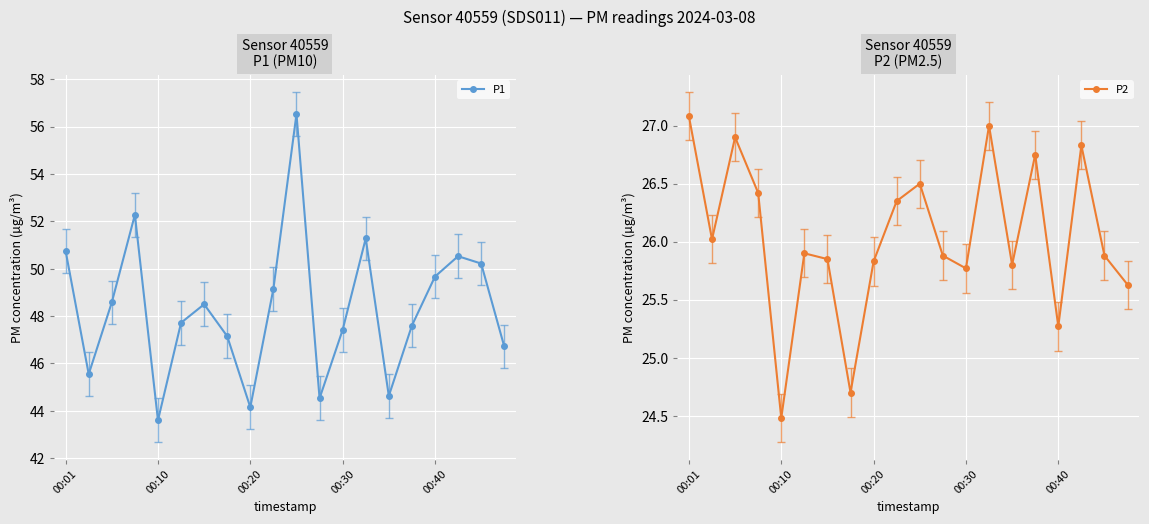

True or false: P2 has a value of 11.9 at 6.

False